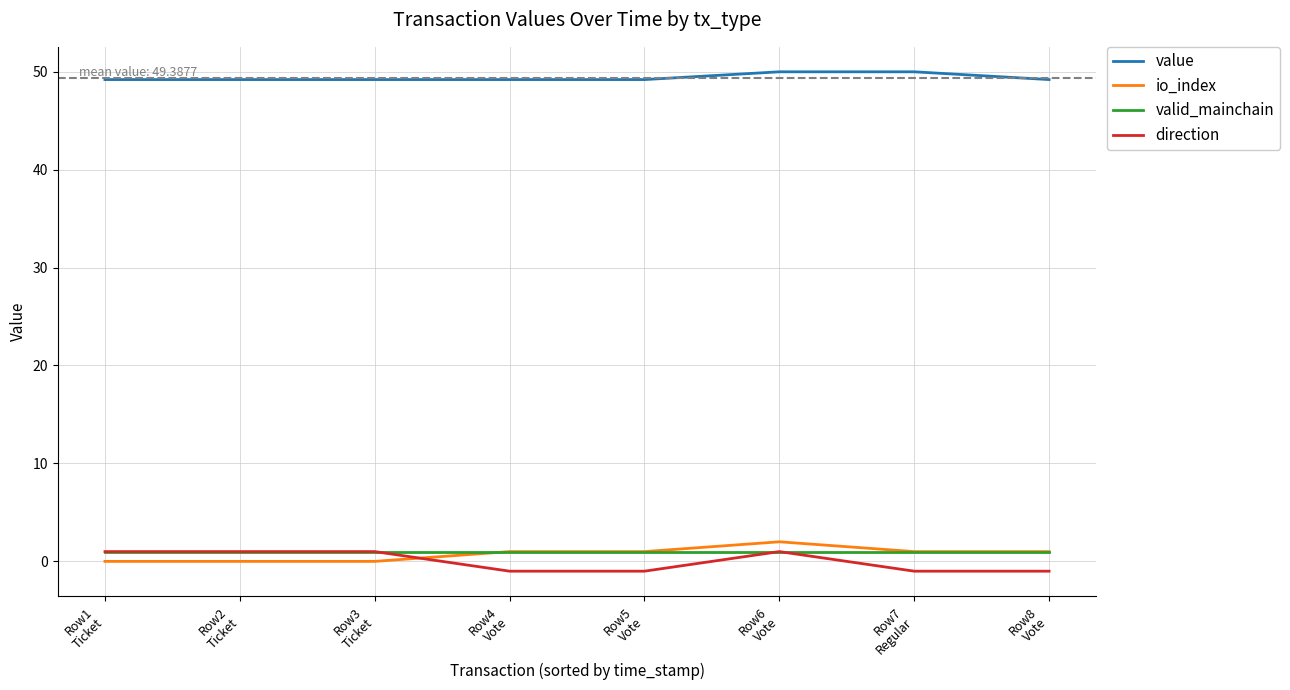

What is the greatest value displayed?

50.0